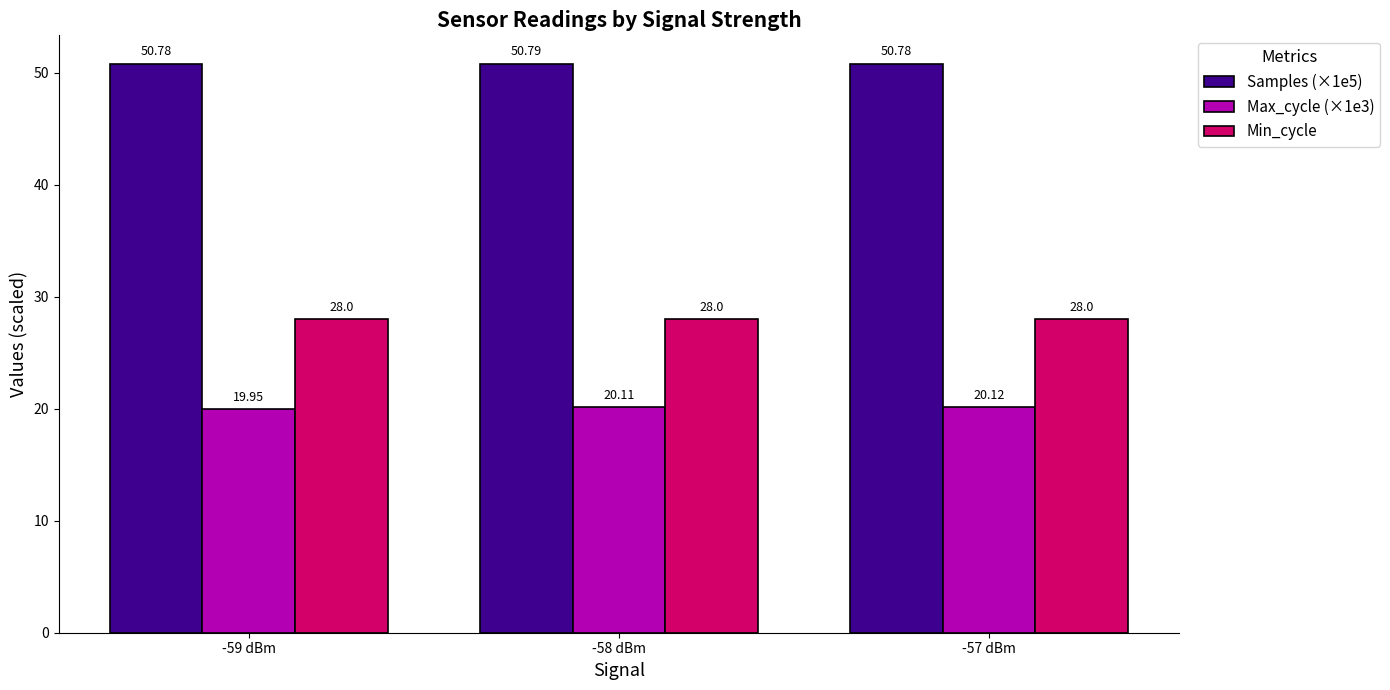

Which category has the lowest value in the Max_cycle (×1e3) series?

-59 dBm